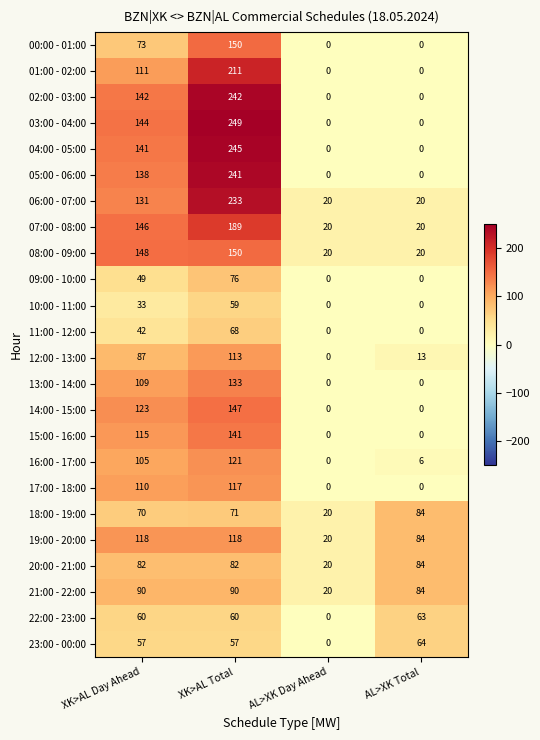

At how many categories does at least one series exceed 50?

3